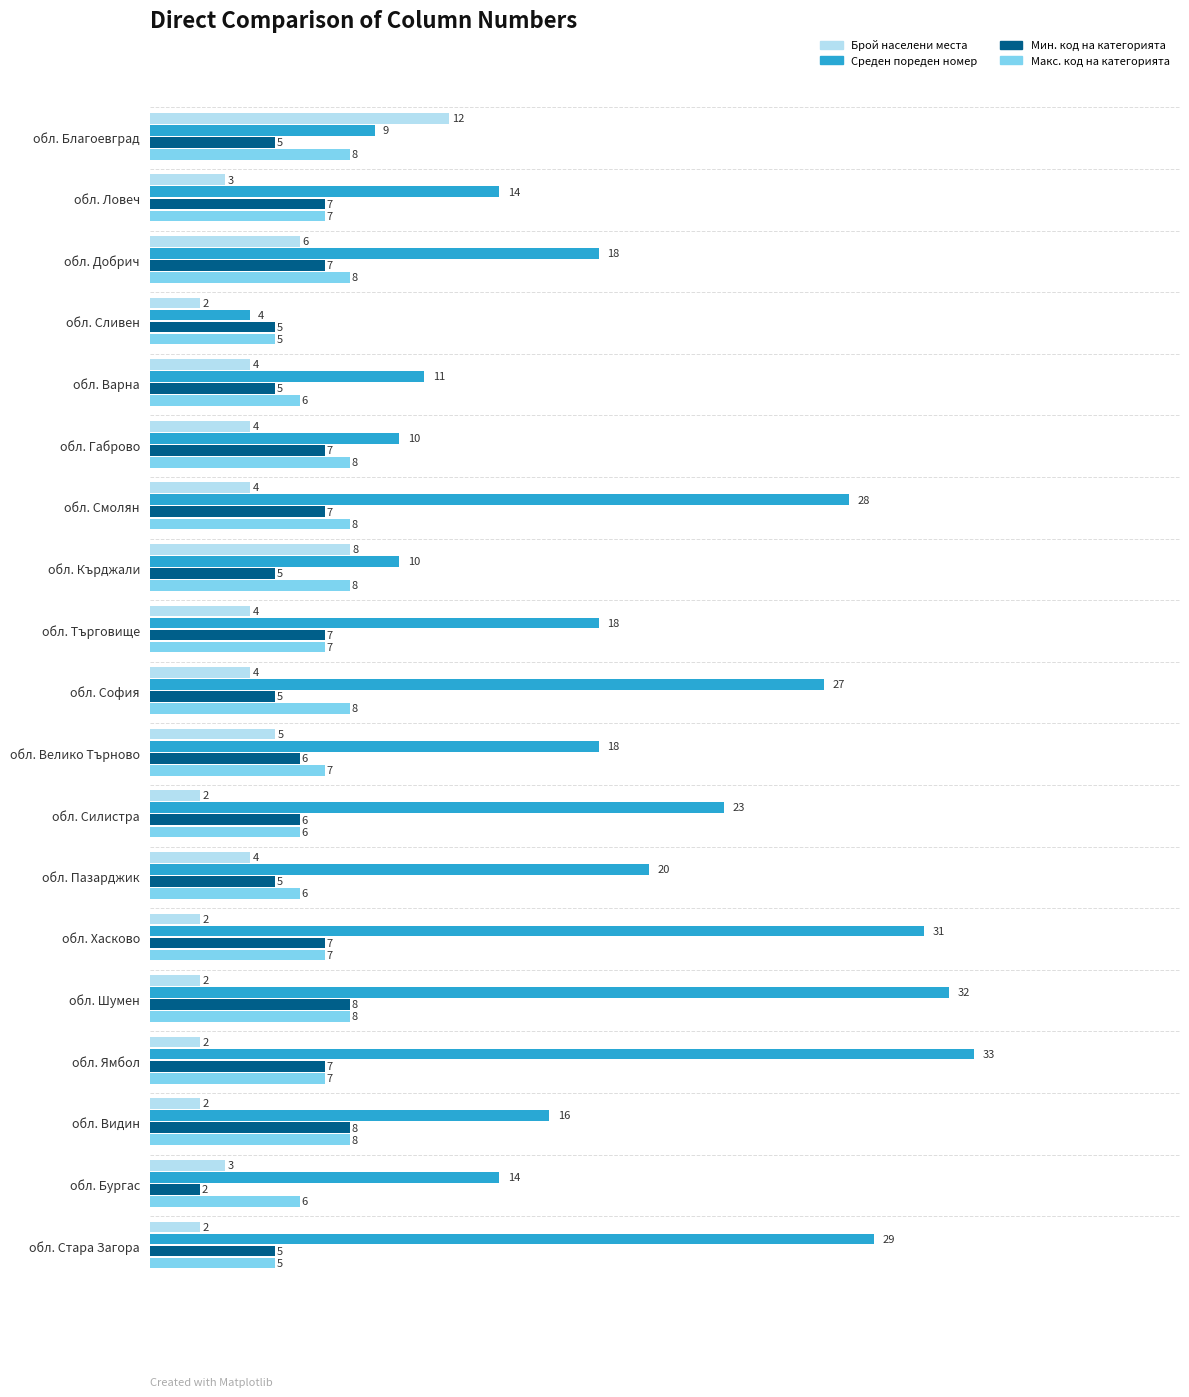

The Среден пореден номер series shows 42 at обл. Смолян. True or false?

False